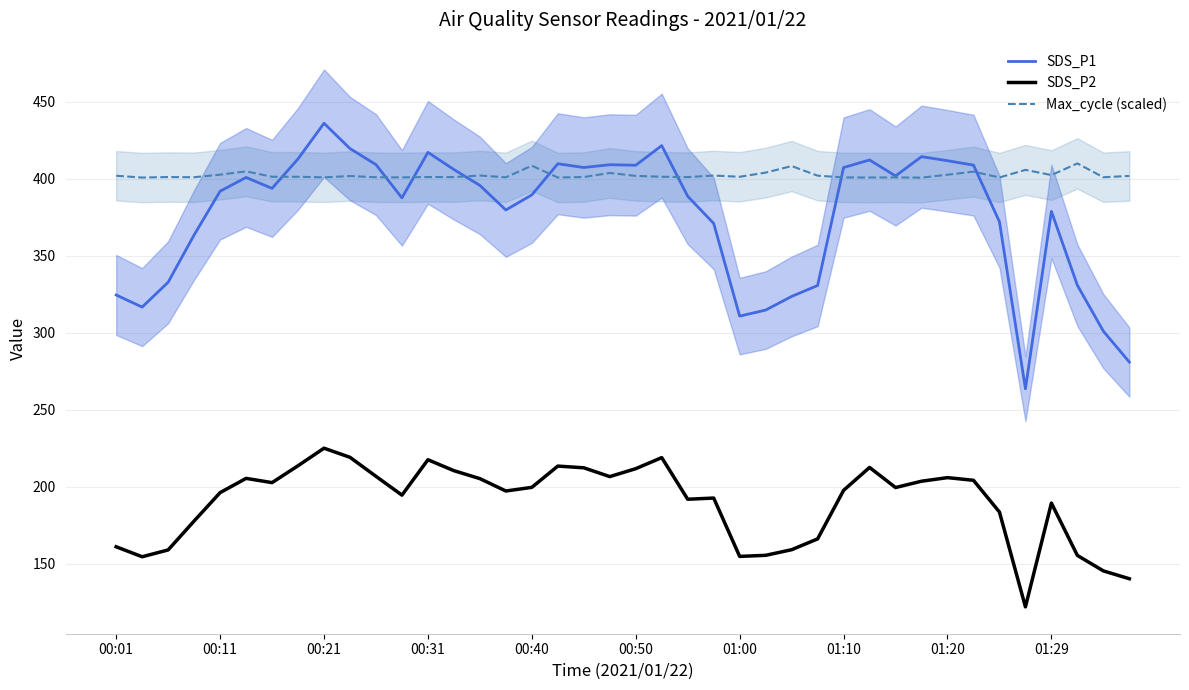

Which series has the largest range (max minus min)?

SDS_P1